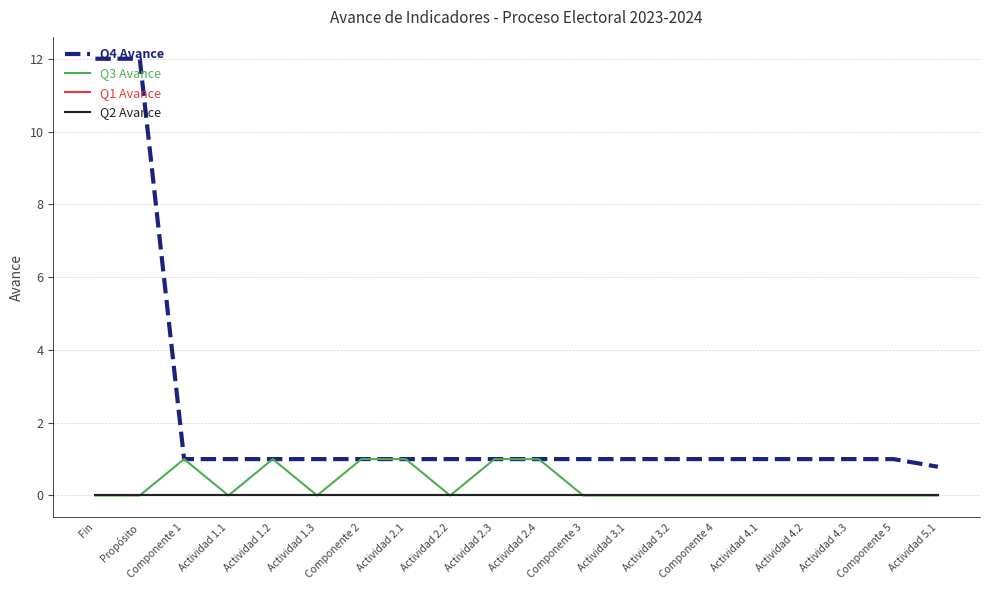

Which series has the widest spread of values?

Q4 Avance